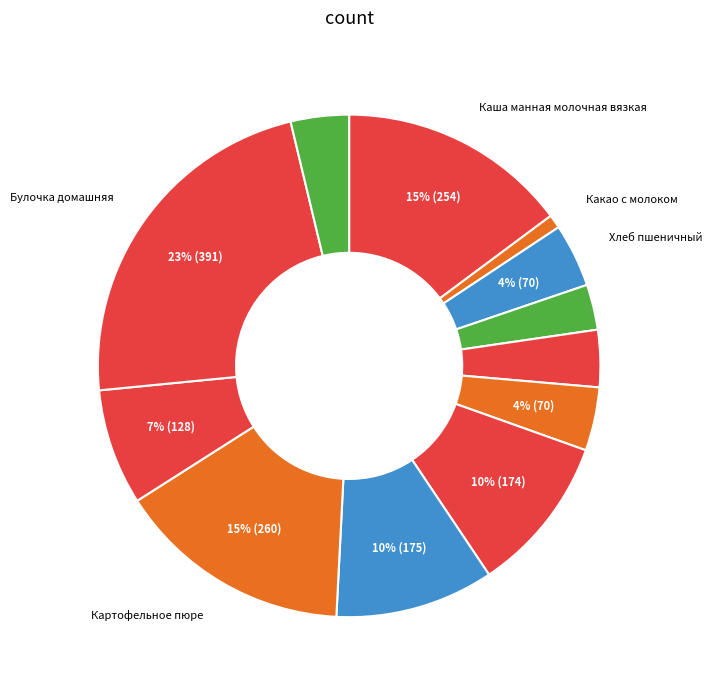

How many segments does this pie chart have?

12